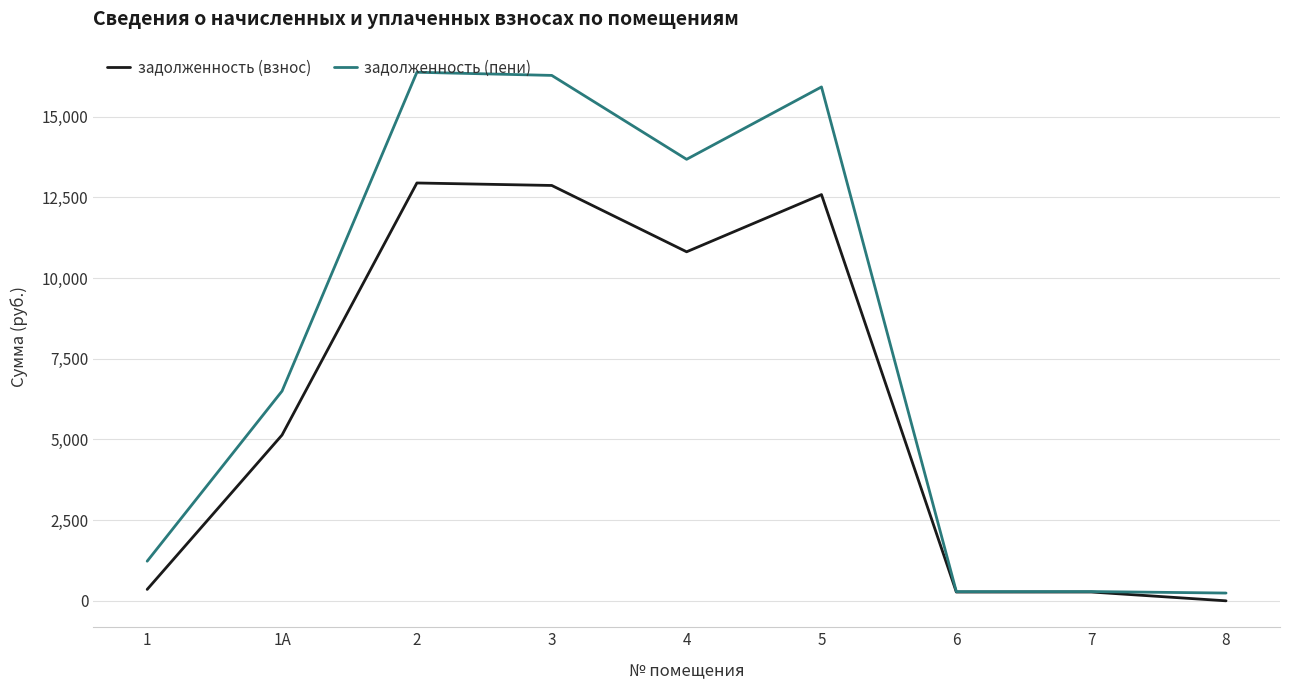

At which label is задолженность (взнос) closest to 6471?

1А